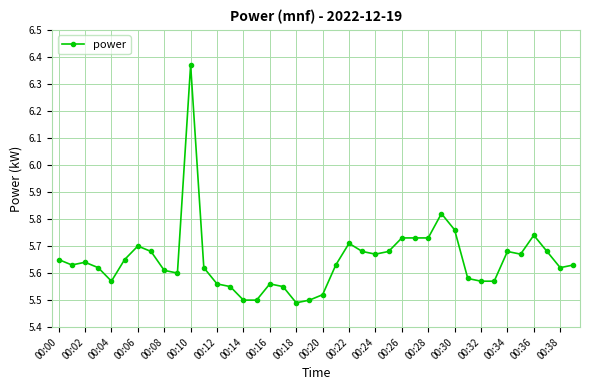

How many values are between 5 and 6?

39